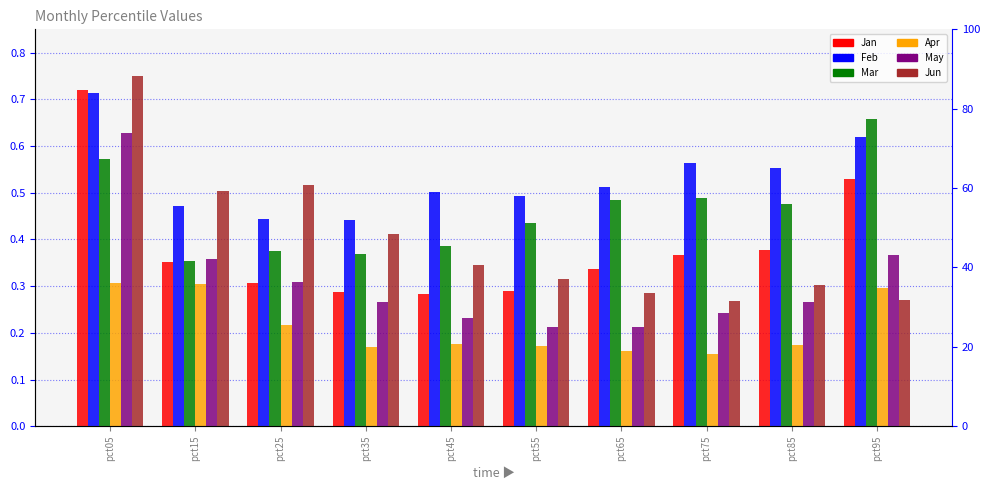

What is the difference between the second highest and minimum values in the Jan series?

0.2